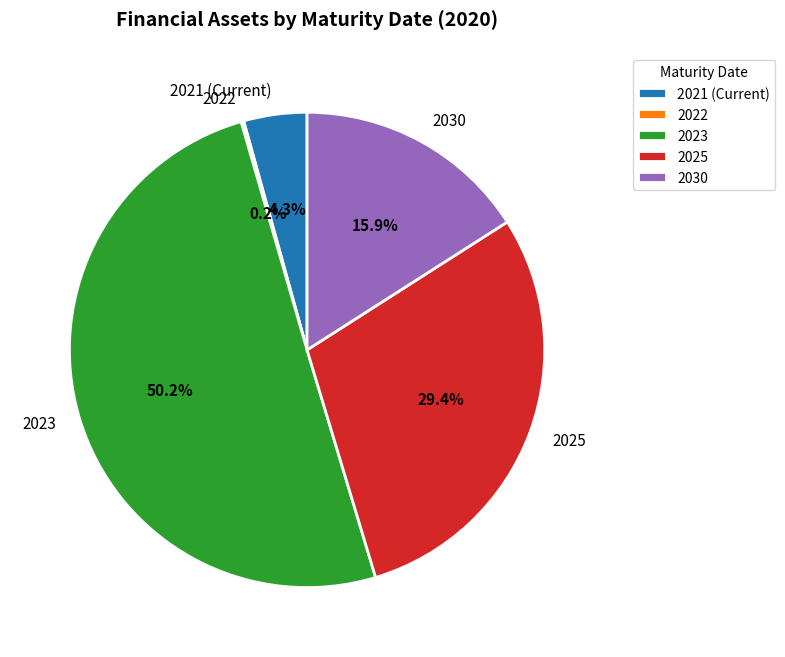

Which slice is the largest?

2023